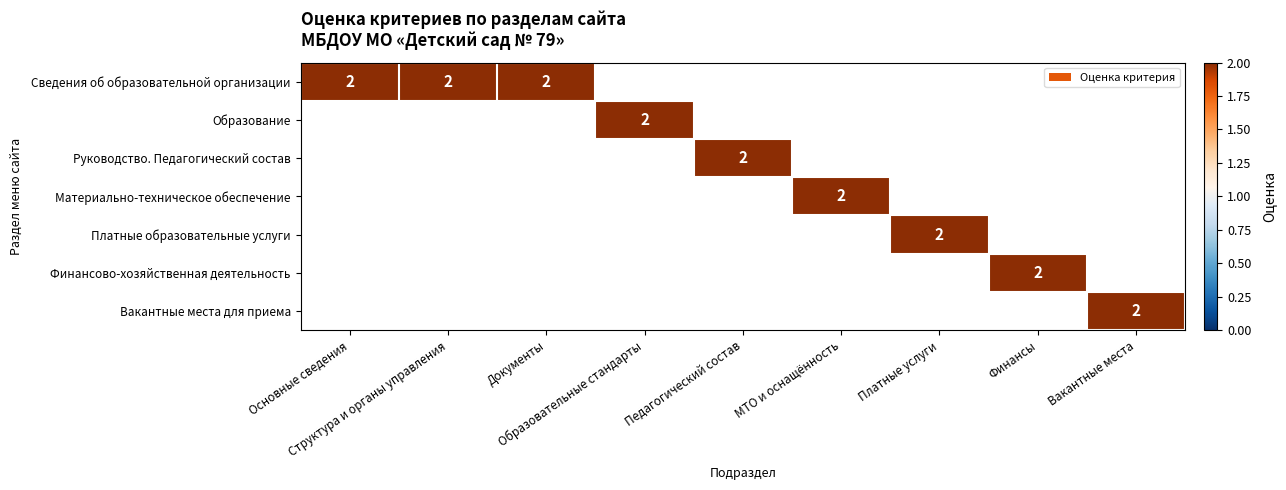

Rank the series at 7 from lowest to highest value.

Сведения об образовательной организации, Образование, Руководство. Педагогический состав, Материально-техническое обеспечение, Платные образовательные услуги, Вакантные места для приема, Финансово-хозяйственная деятельность